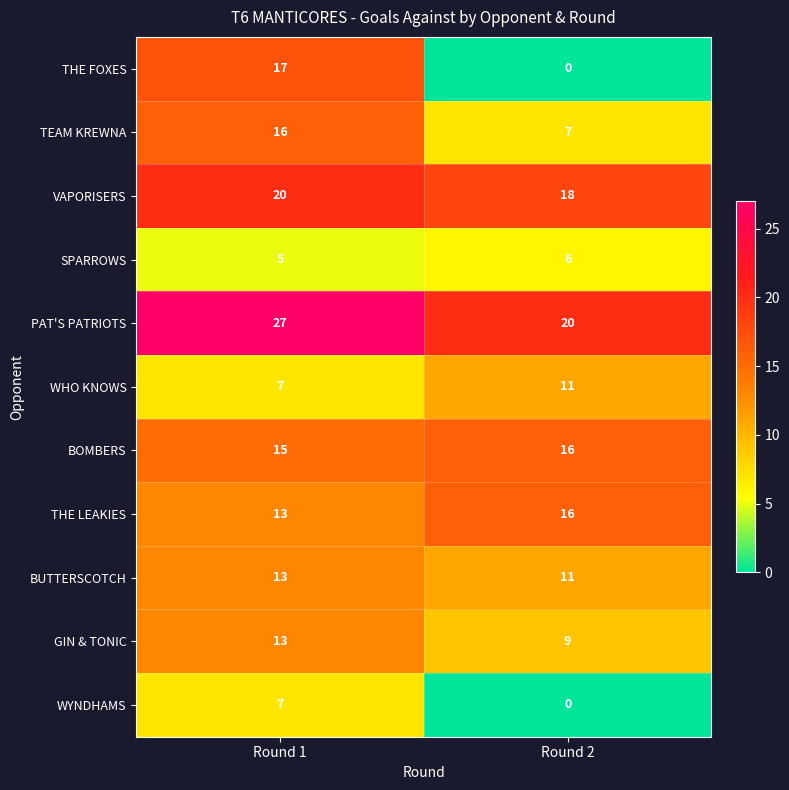

What is the maximum value shown in the chart?

27